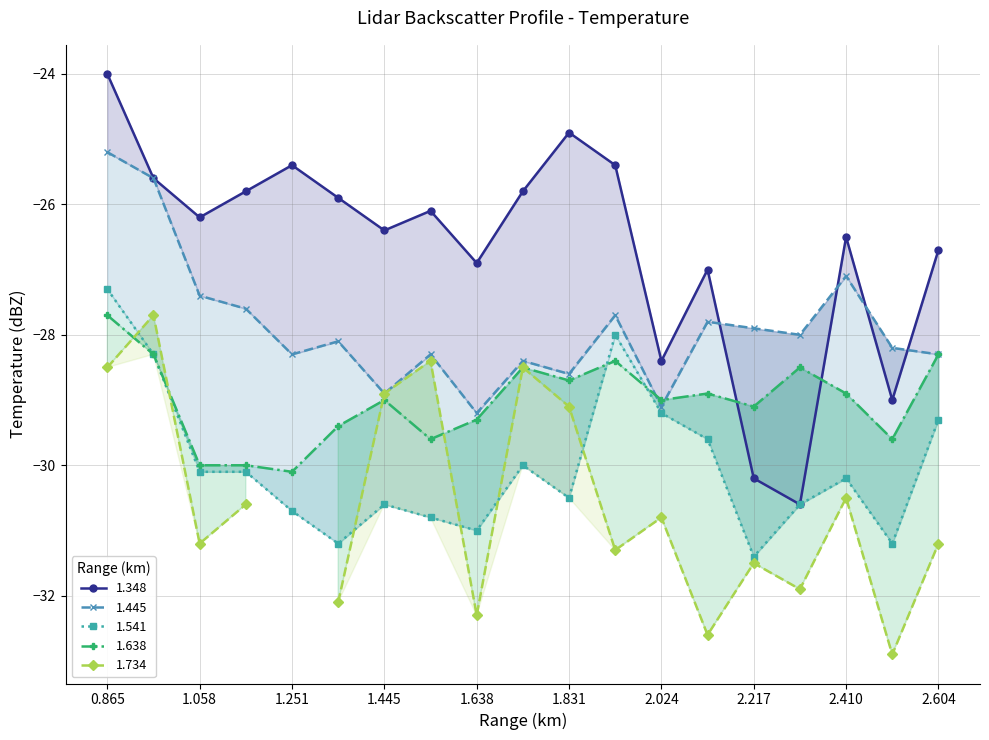

At which category is the sum across all series the highest?

0.865